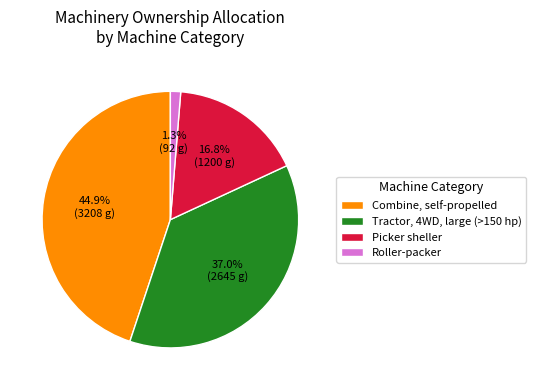

To the nearest percent, what percentage of the pie is Combine, self-propelled?

45%